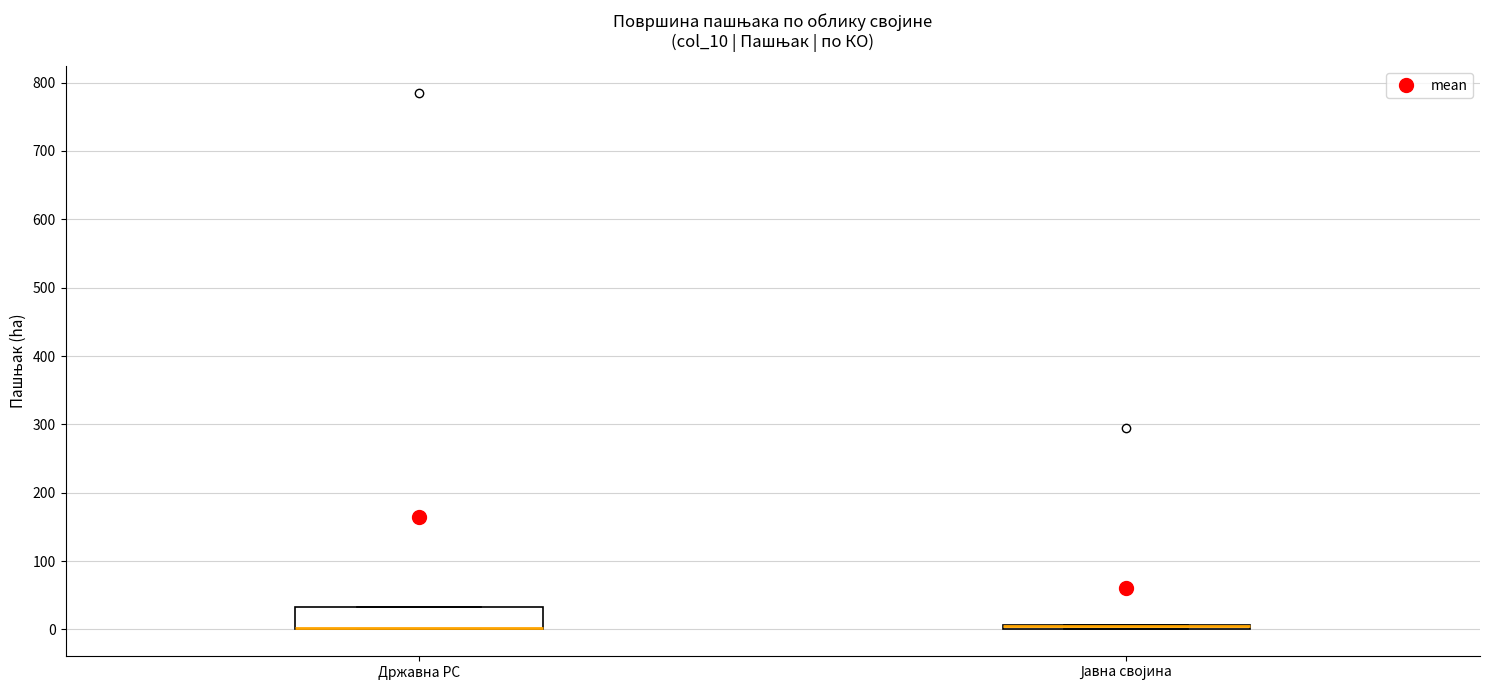

Where is the lower edge of the box for Јавна својина on the y-axis? The values are not printed on the chart, so give them approximately, as read against the axis.

0